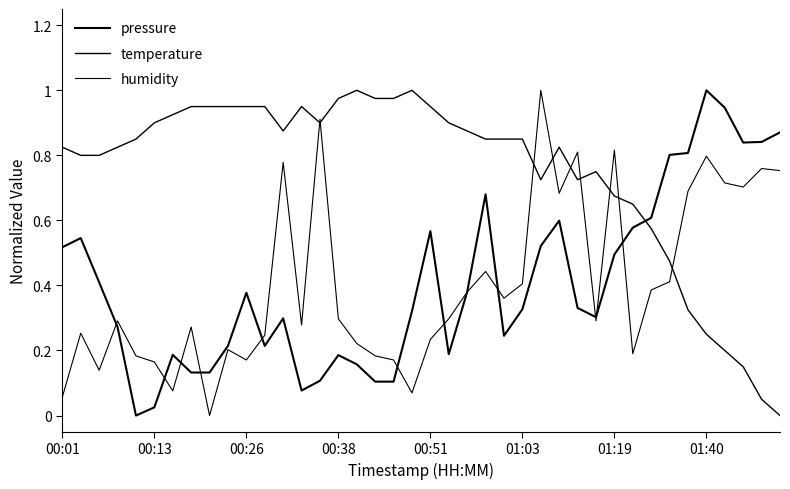

Is this an area chart (filled region under the line)?

No